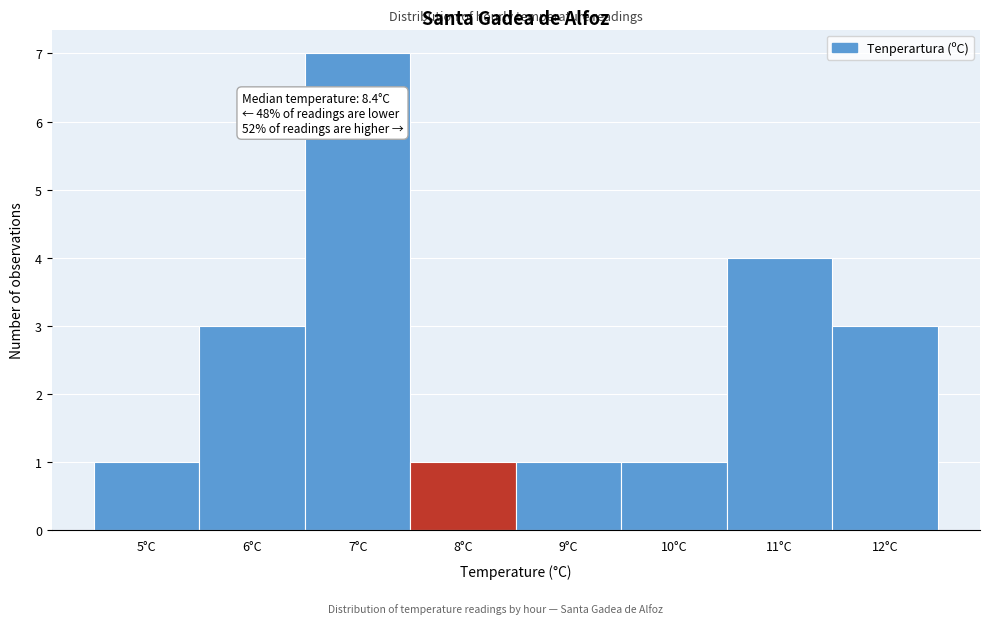

Reading left to right, list all the values displayed in this chart.

1	3	7	1	1	1	4	3